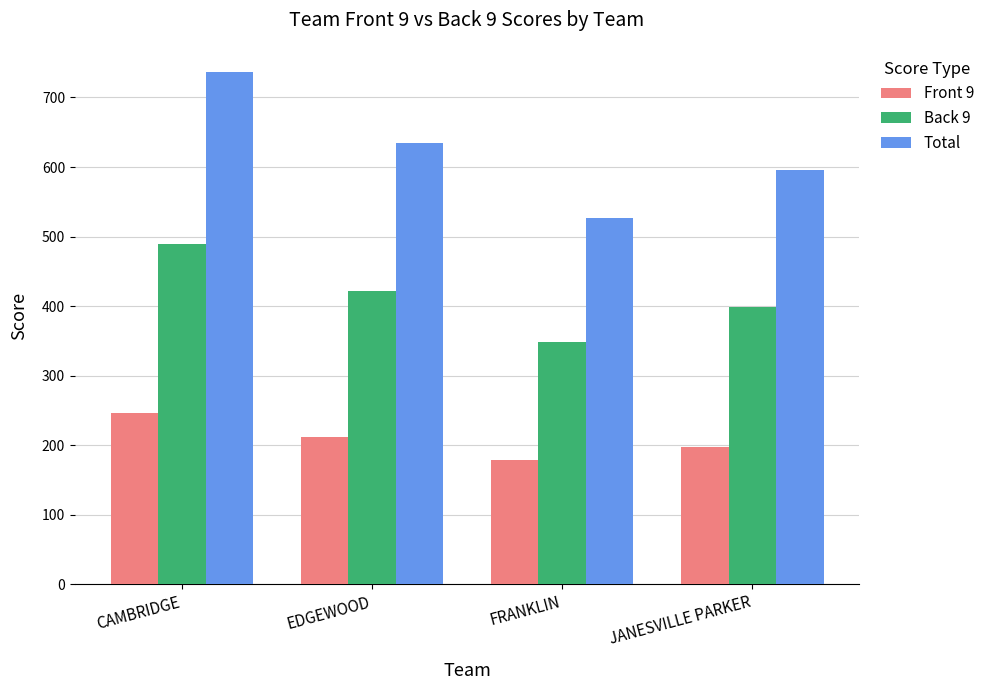

What is the difference between the maximum and minimum values in the Back 9 series?

142